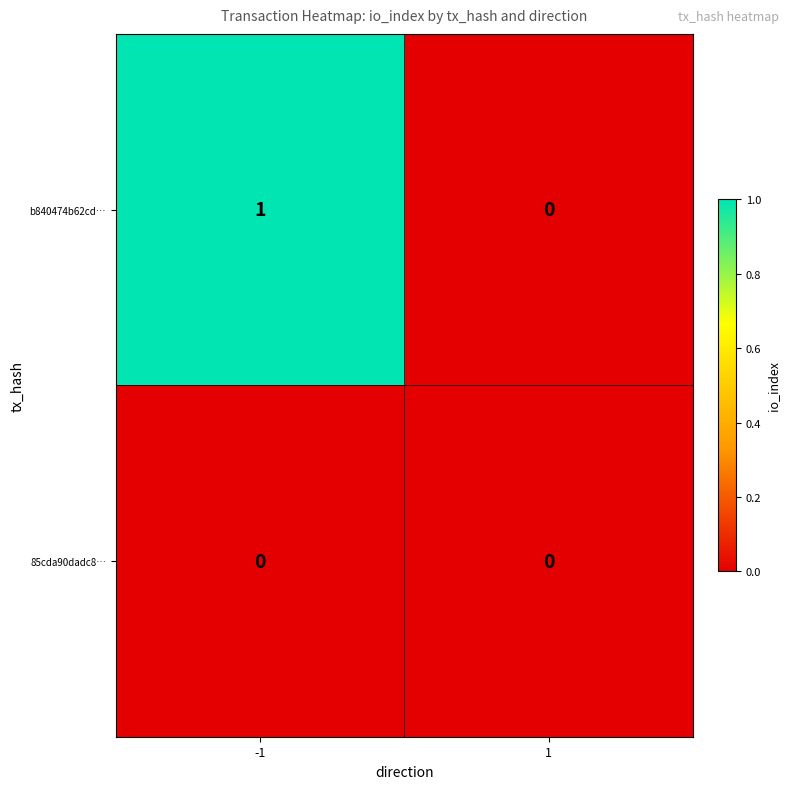

Is it true that 85cda90dadc8… equals 0 at 1?

True